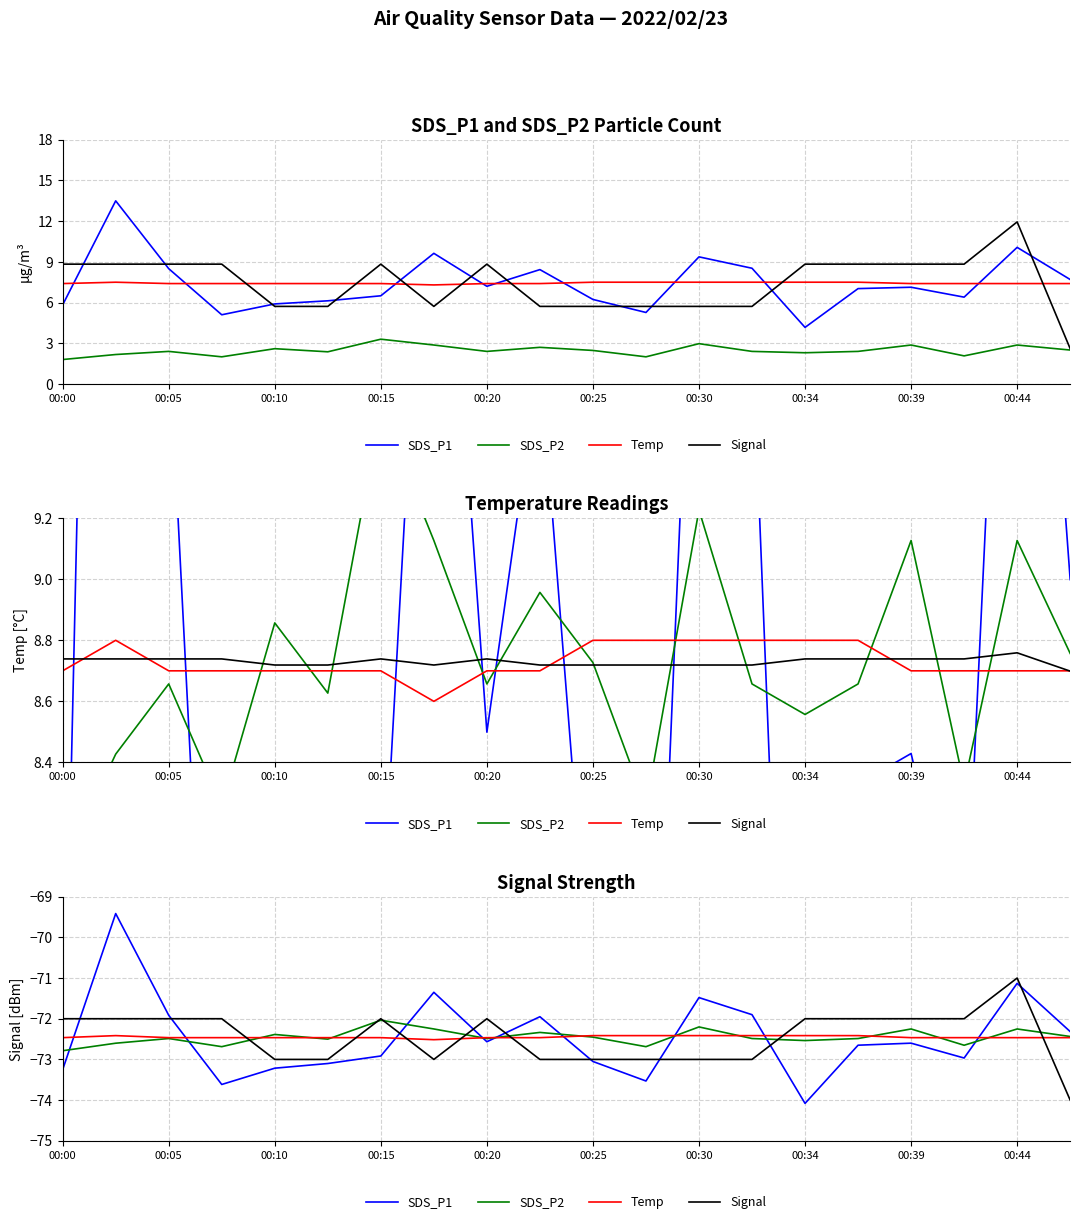

What is the difference between the second highest and minimum values in the Temp series?

0.1